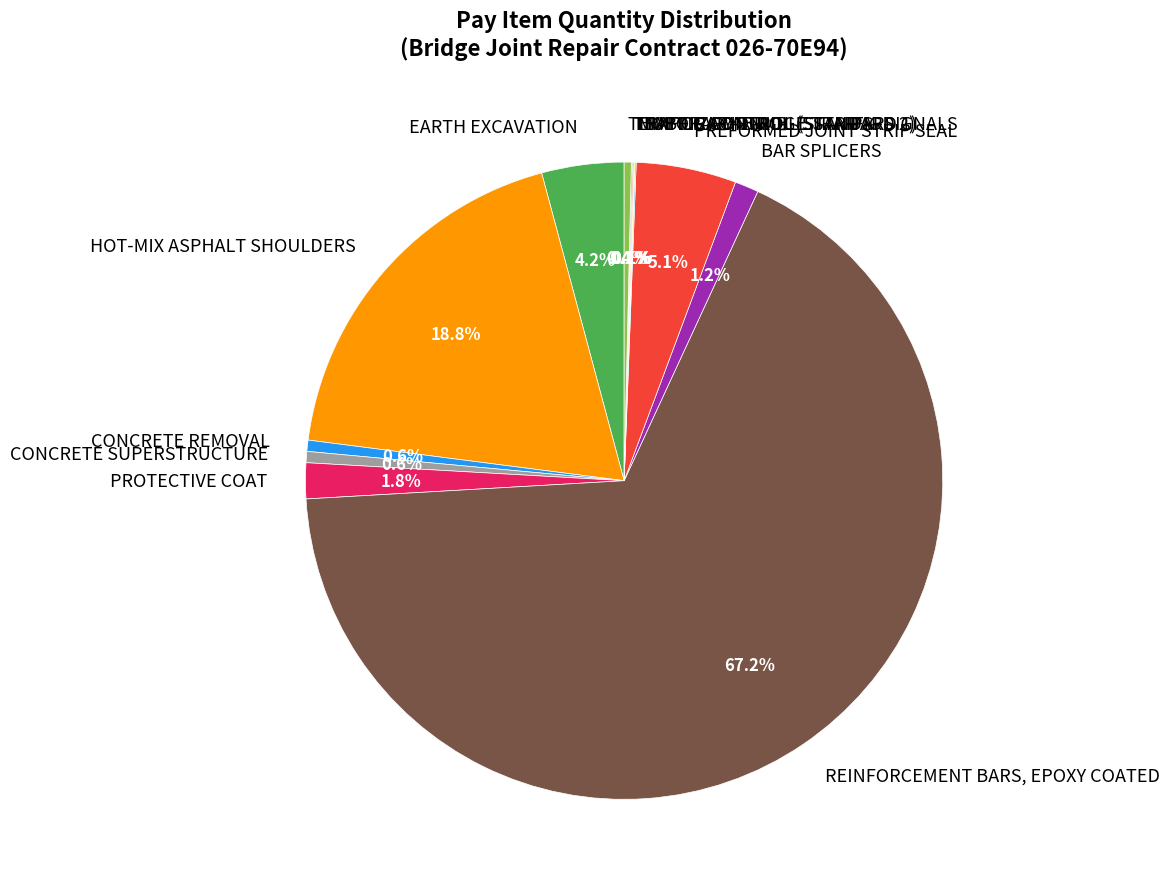

Combined, do HOT-MIX ASPHALT SHOULDERS and EARTH EXCAVATION account for over 50%?

No